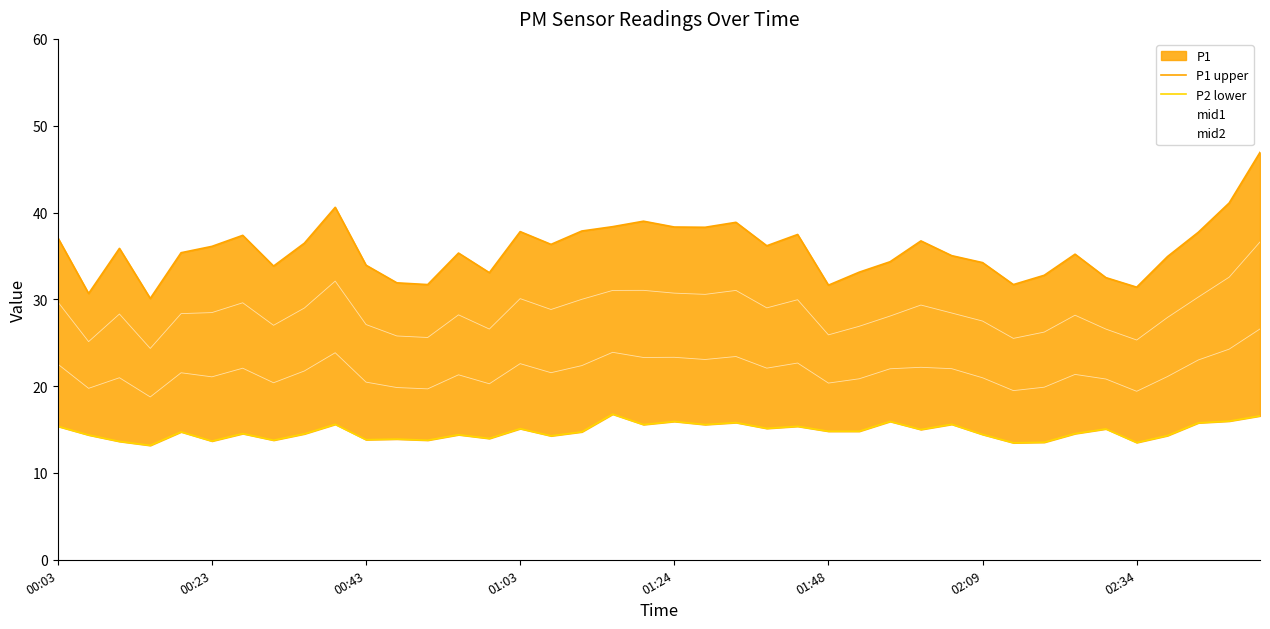

The value of mid2 at 01:48 is 25.9. True or false?

True